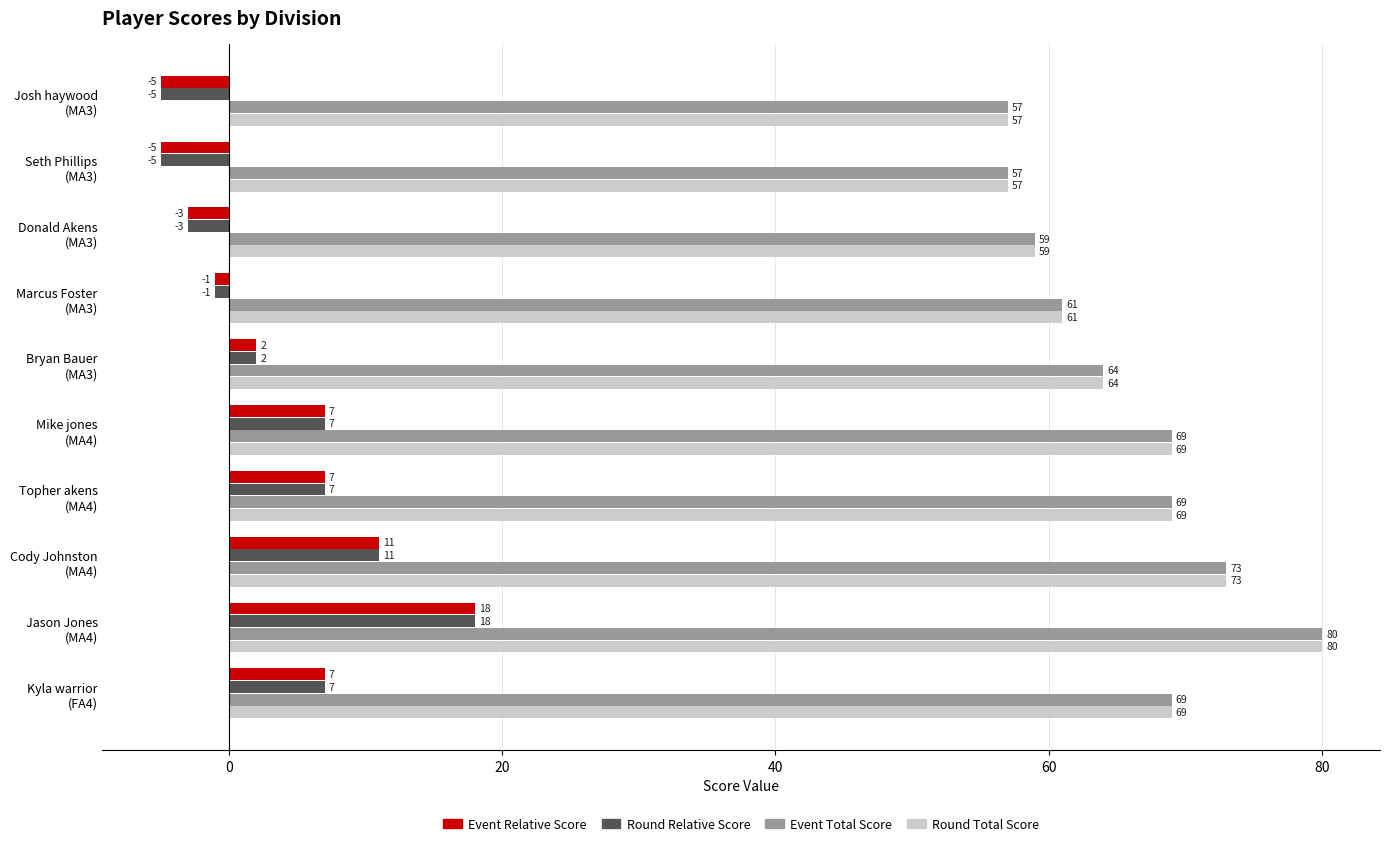

What is the minimum value shown in the chart?

-5